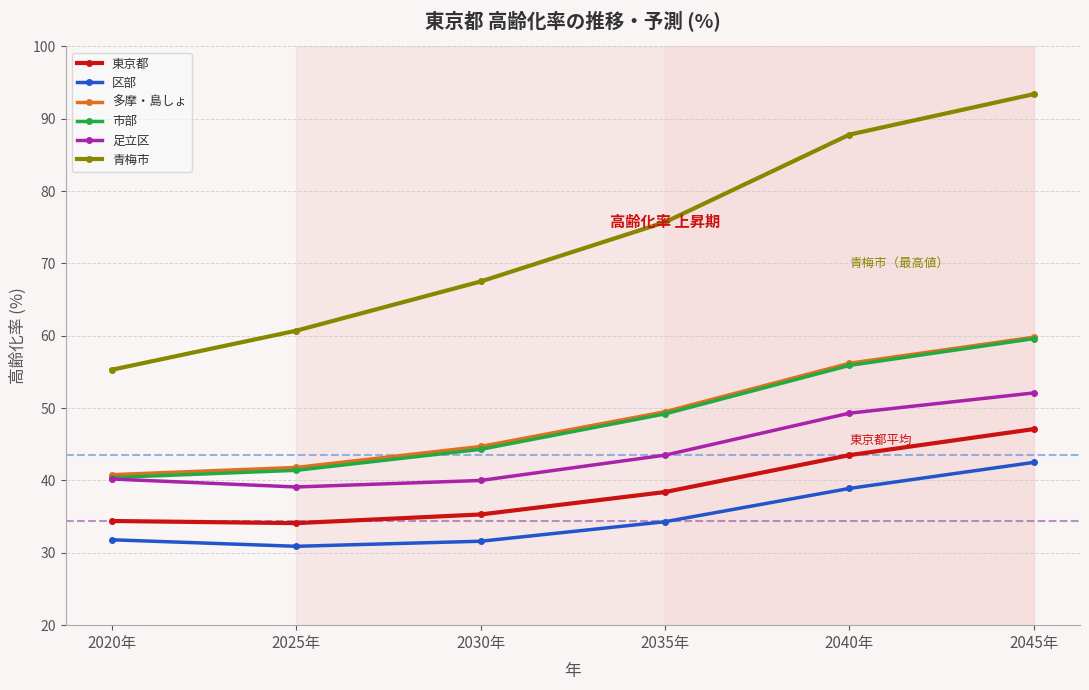

What is the difference between the 青梅市 values at 2025年 and 2045年?

32.7